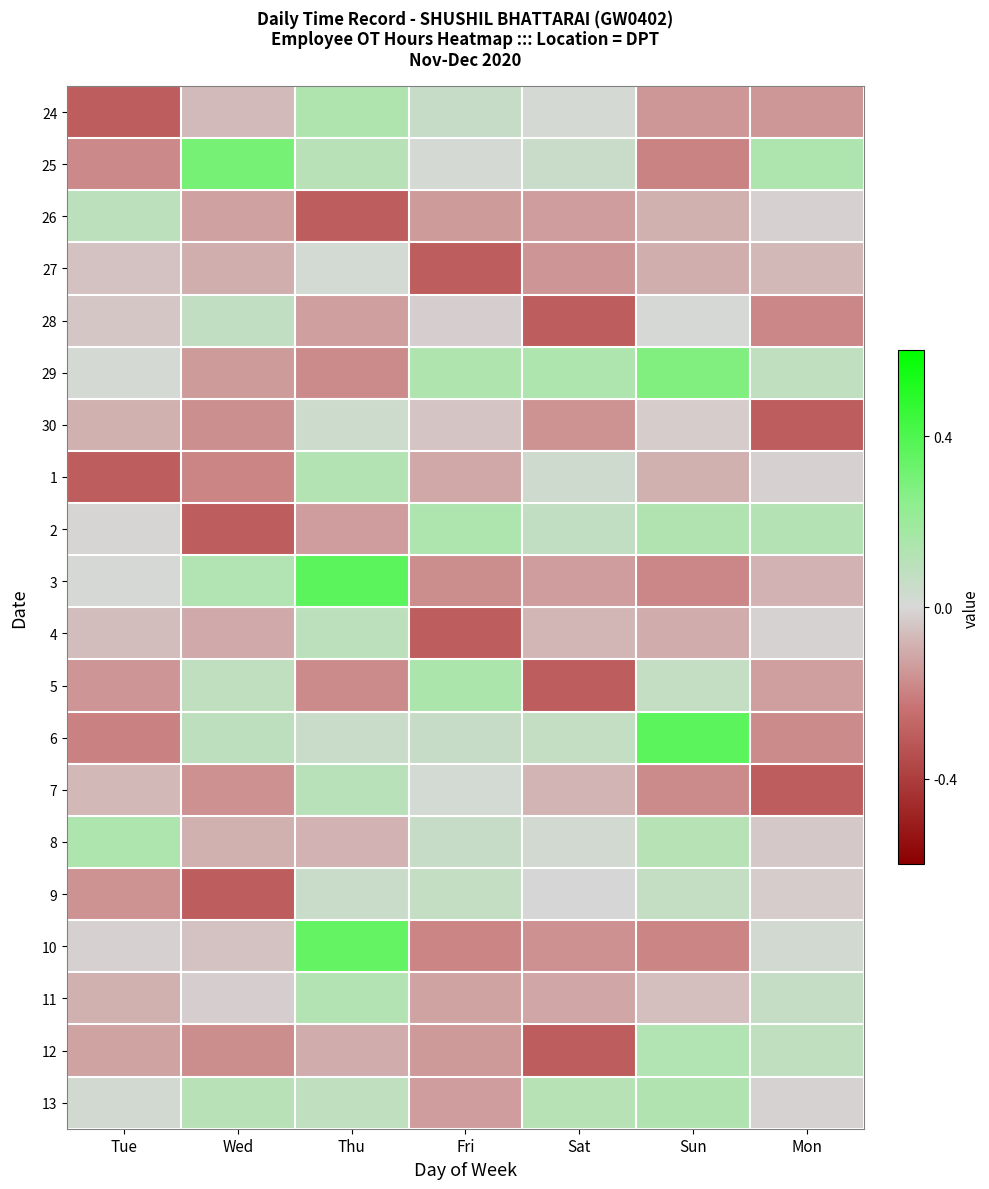

What is the smallest value displayed?

-0.3